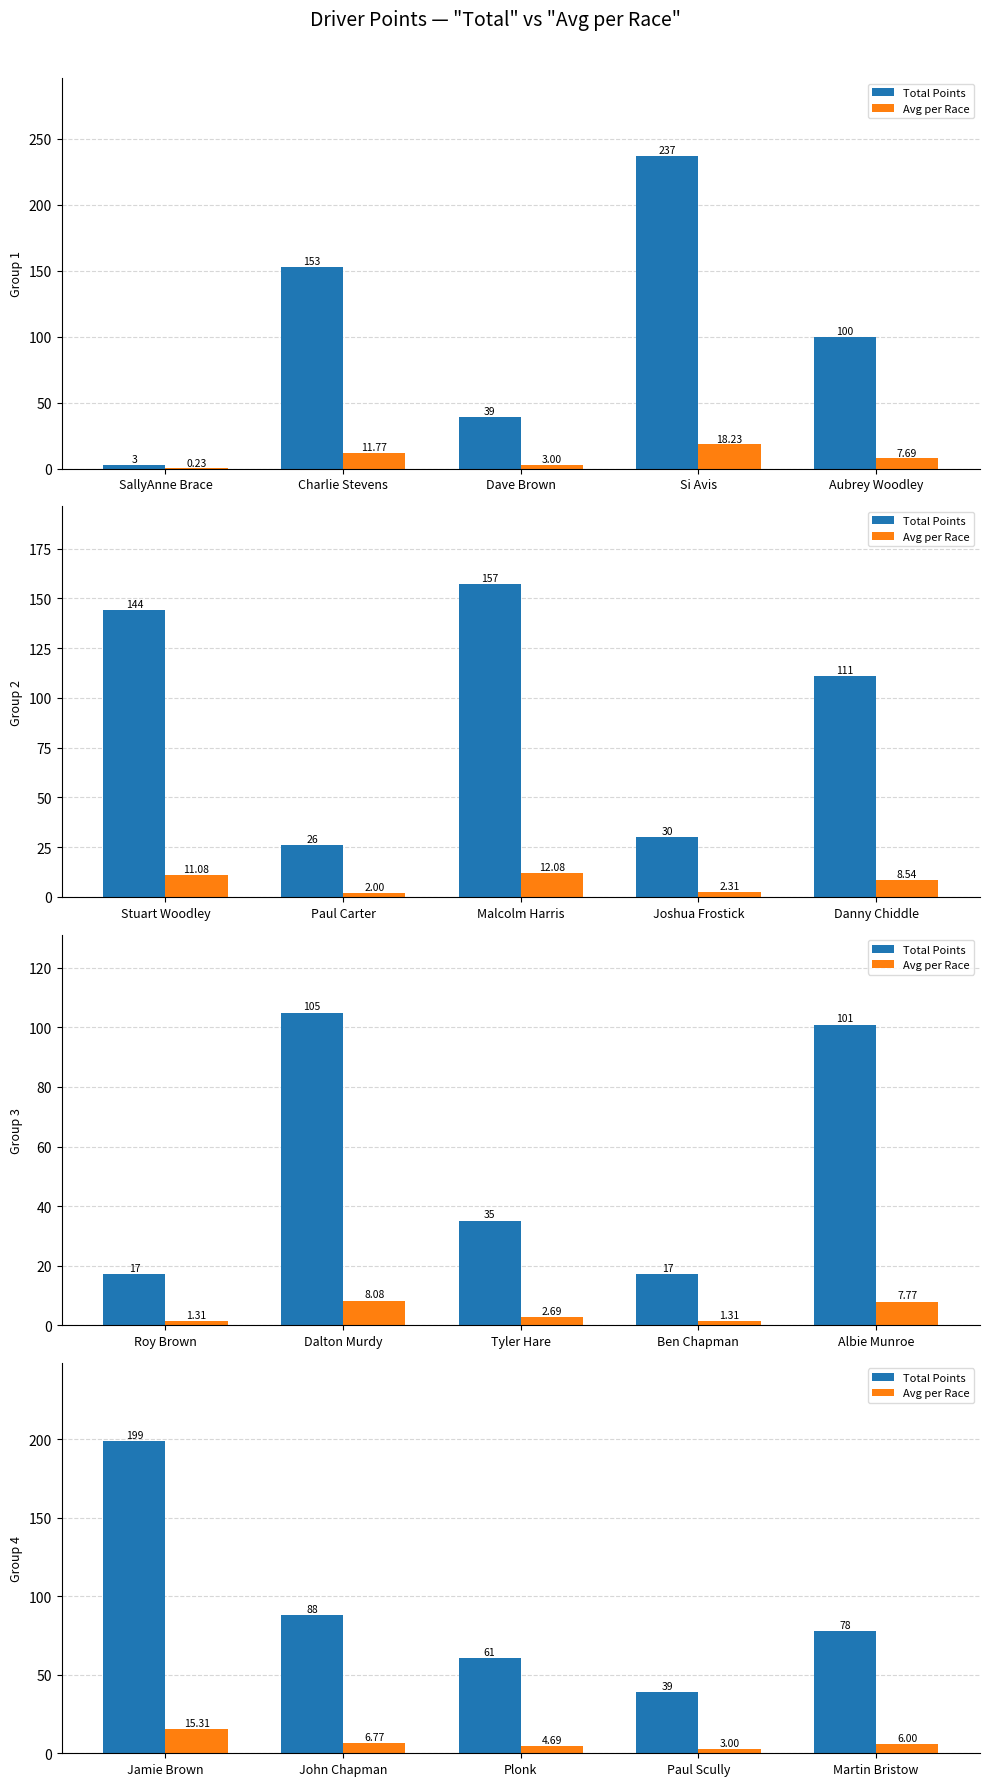

What are all the series names shown in the legend?

Total Points, Avg per Race